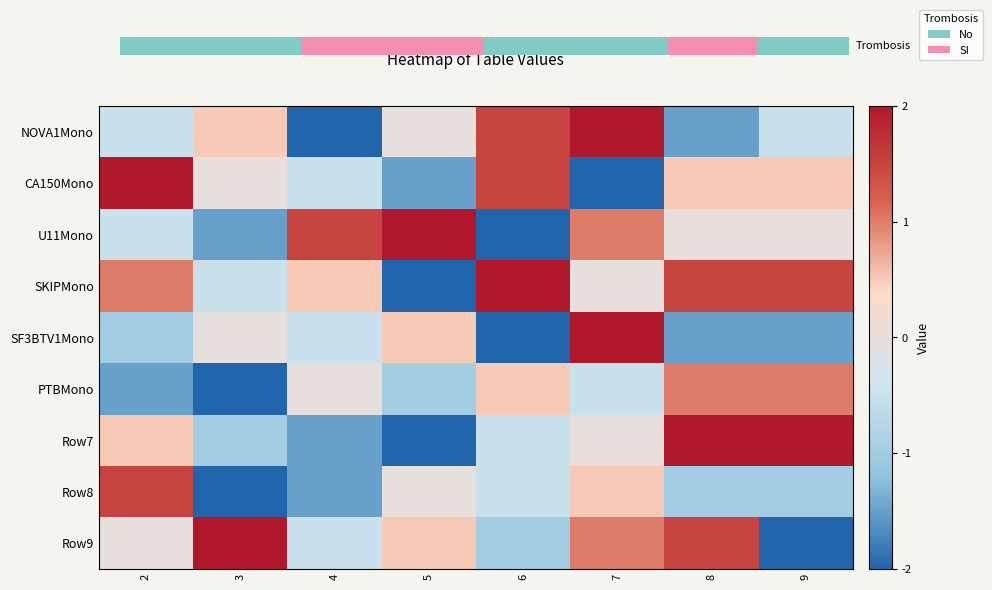

How many distinct data groups are displayed?

9